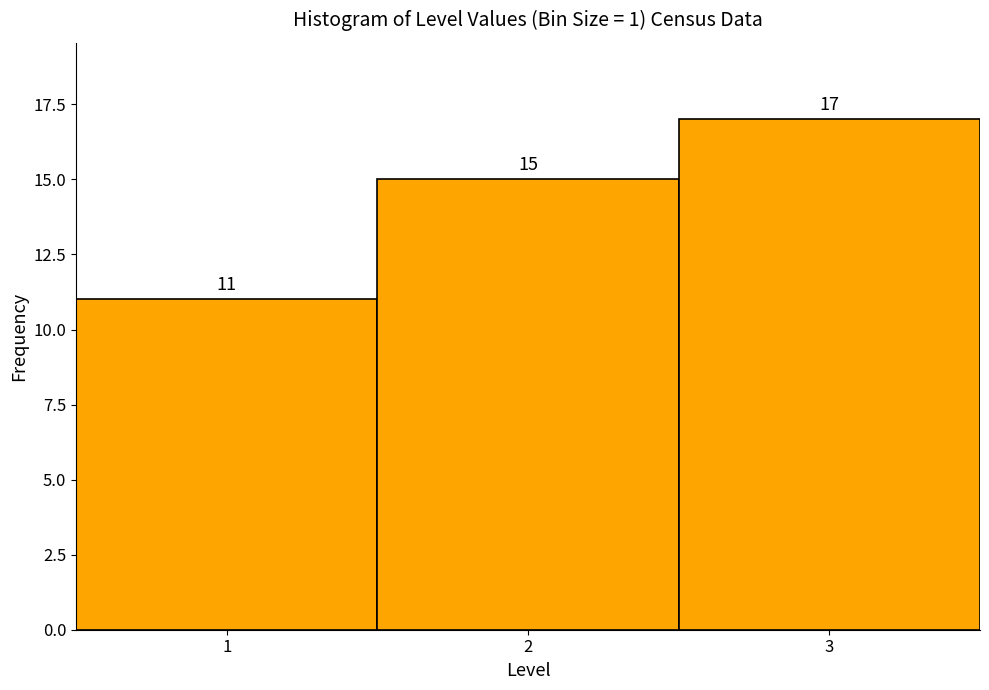

Reading left to right, list every bar in this chart as the range it spans on the x-axis followed by its height.

0.5 to 1.5: 11
1.5 to 2.5: 15
2.5 to 3.5: 17